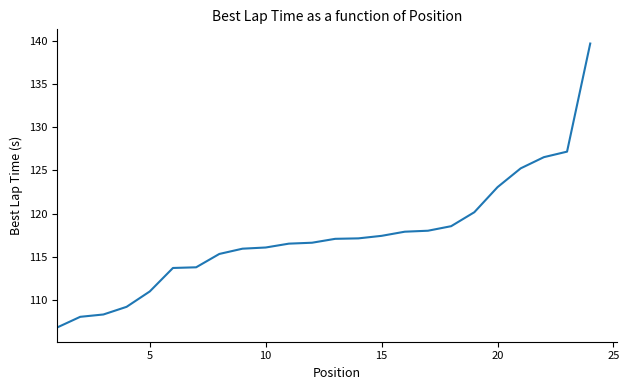

What is the smallest value displayed?

106.8